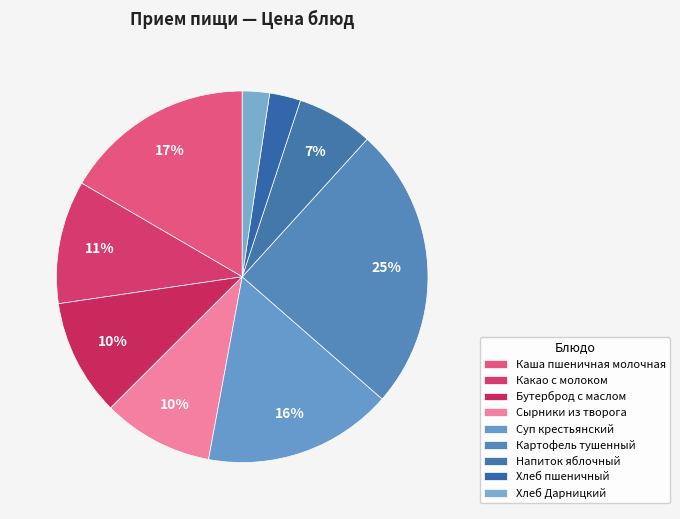

What is the change in value from Бутерброд с маслом to Напиток яблочный?

-4.4